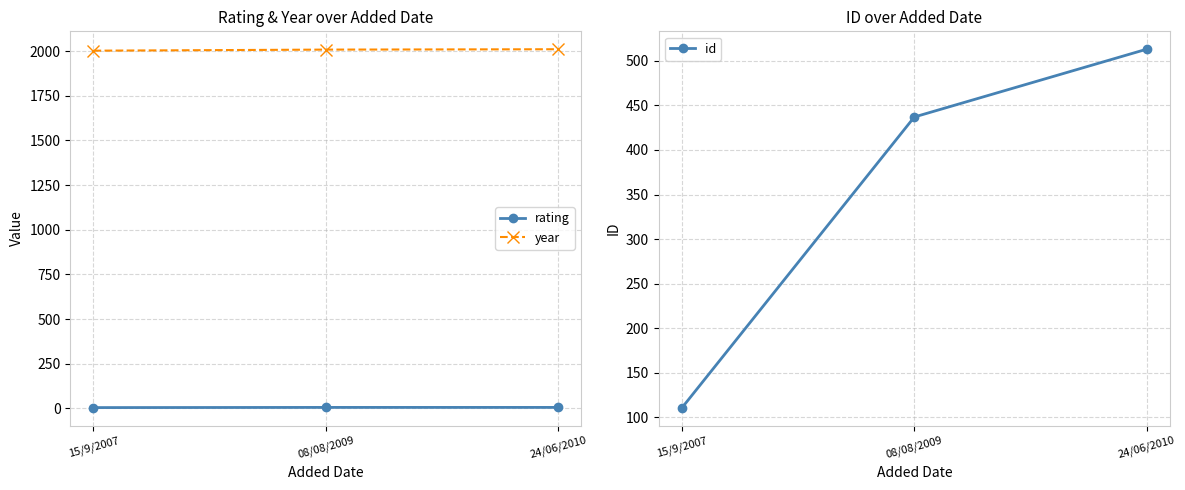

Between 15/9/2007 and 24/06/2010, which is larger?

24/06/2010